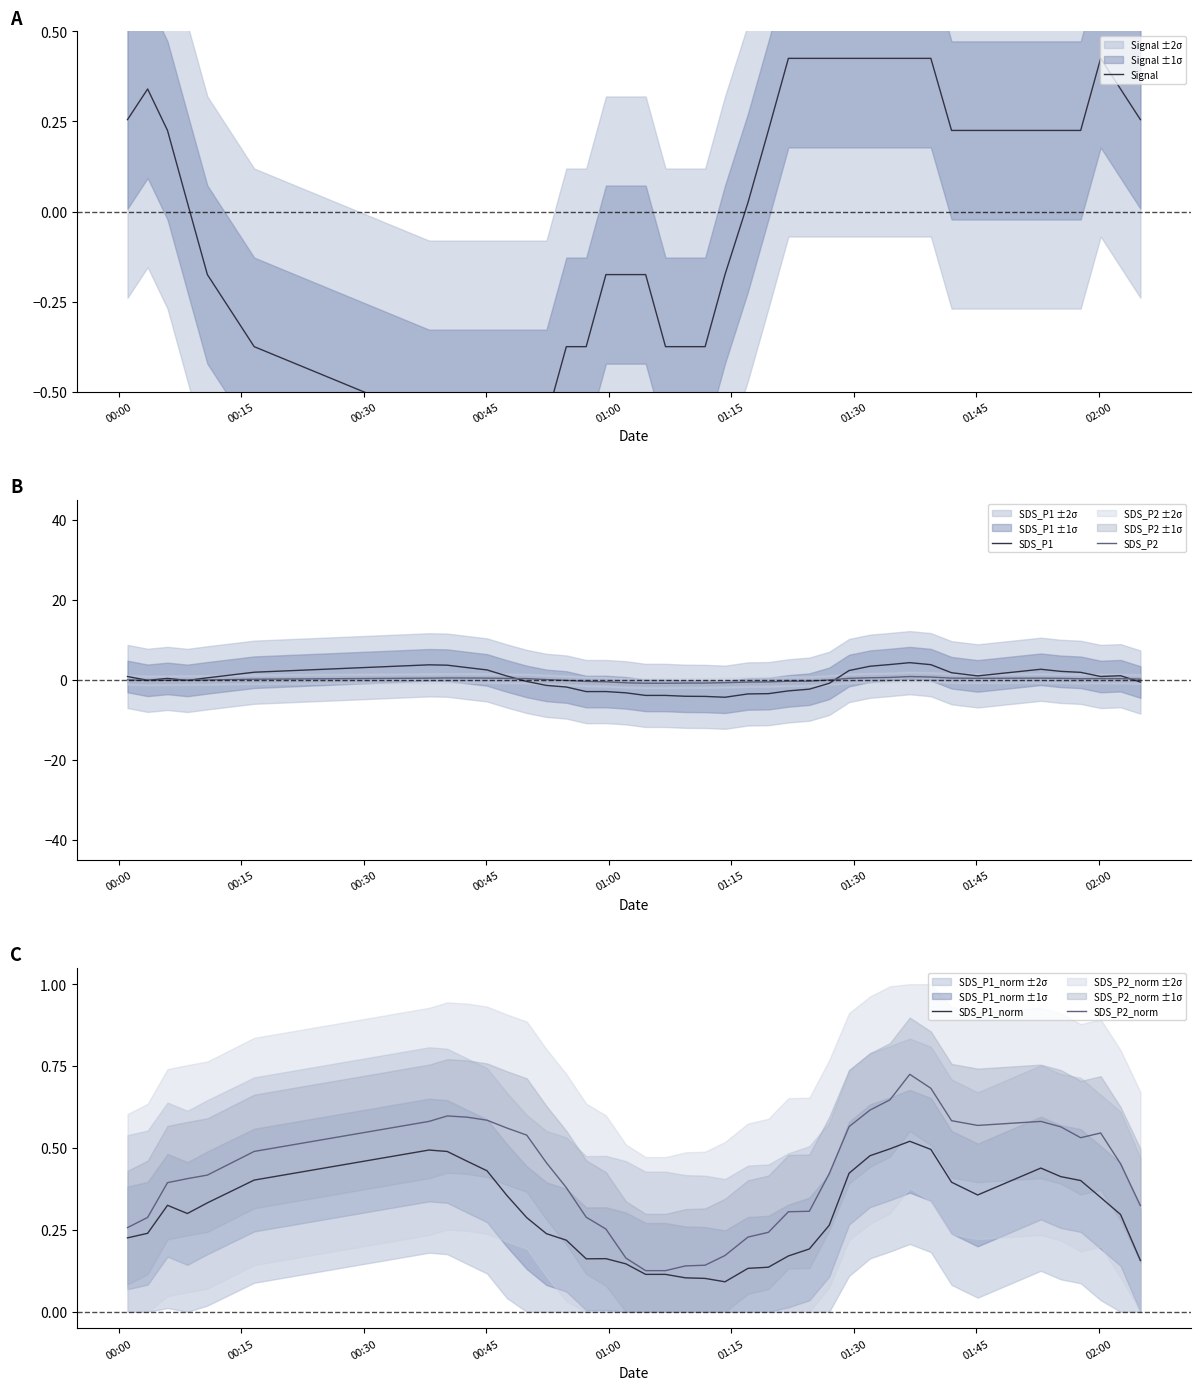

What is the average value of the SDS_P2_norm series?

0.4